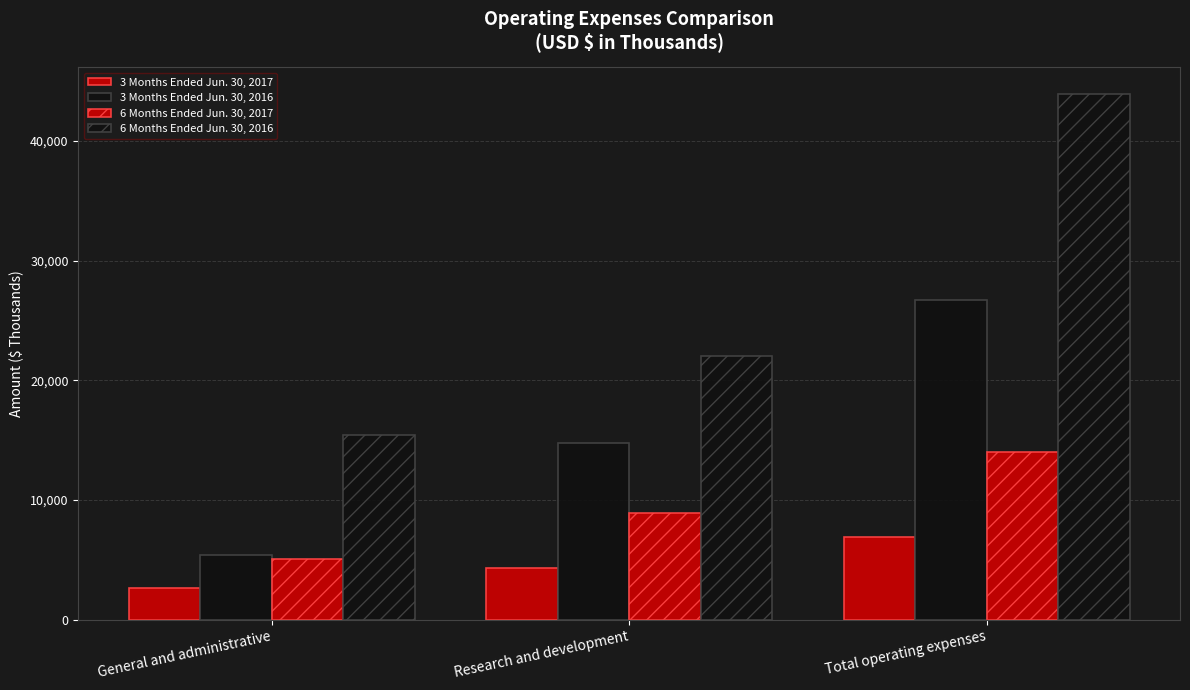

Reading left to right, transcribe all the data shown in this chart.

3 Months Ended Jun. 30, 2017: 2641	4279	6920
3 Months Ended Jun. 30, 2016: 5392	14779	26708
6 Months Ended Jun. 30, 2017: 5101	8934	14035
6 Months Ended Jun. 30, 2016: 15386	22005	43928